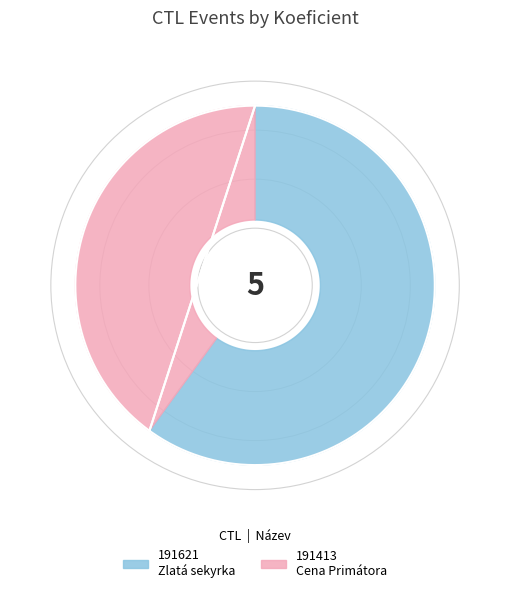

The 191621 slice represents 73% of the pie. True or false?

False